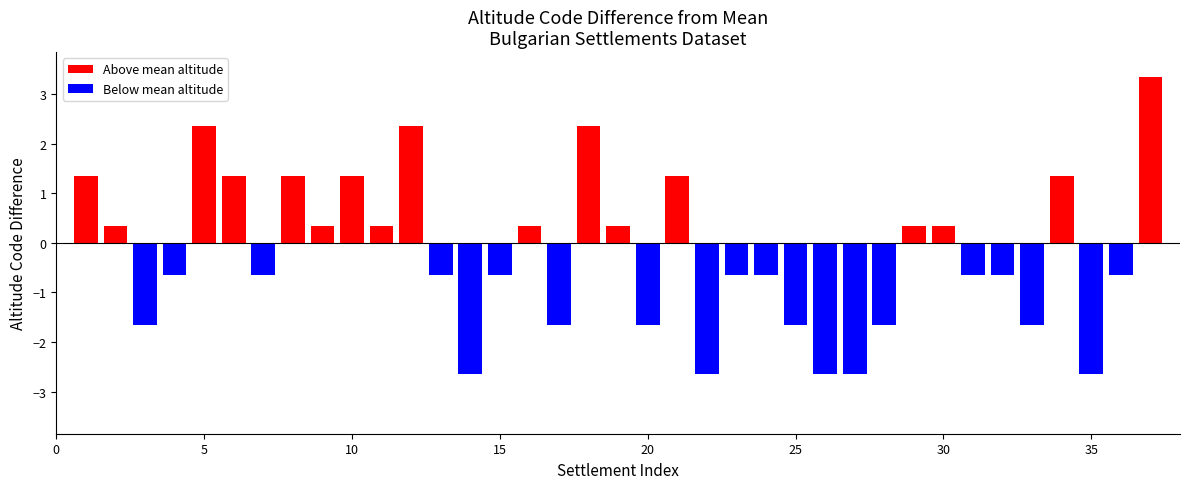

How many data points are less than 0?

20